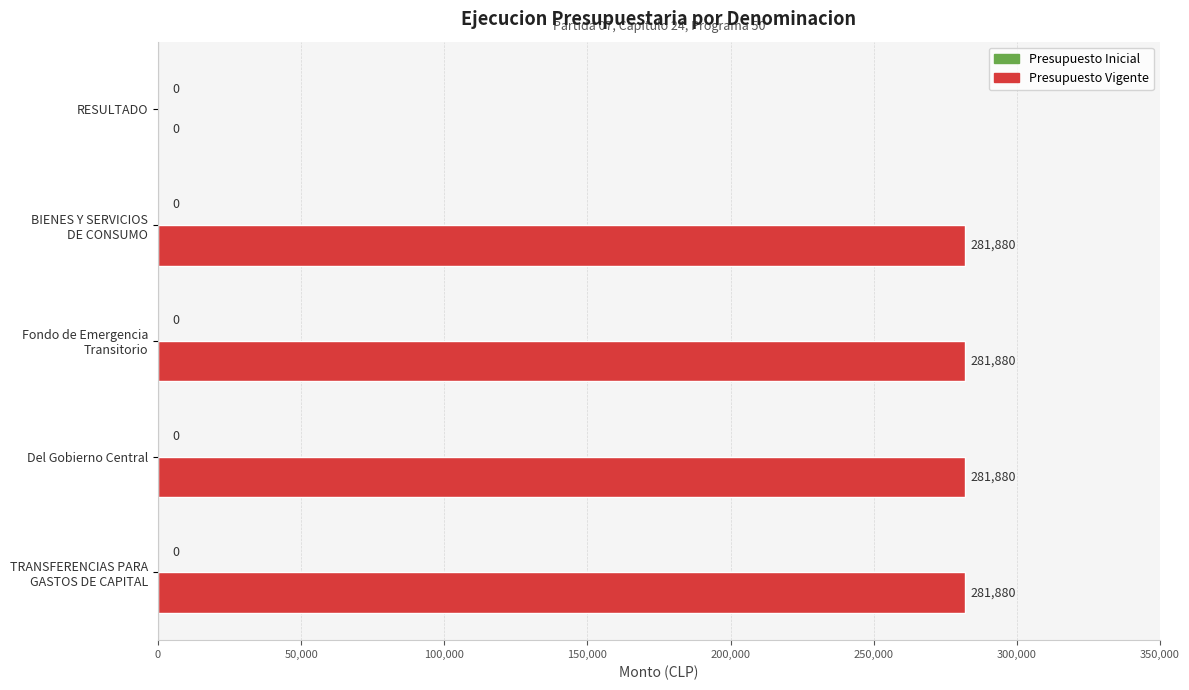

The value at Del Gobierno Central is 399613. True or false?

False